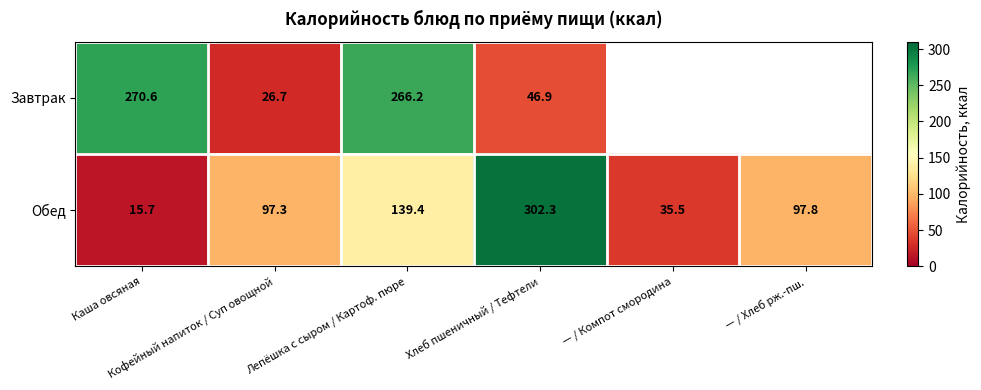

True or false: Обед has a value of 22.5 at — / Компот смородина.

False